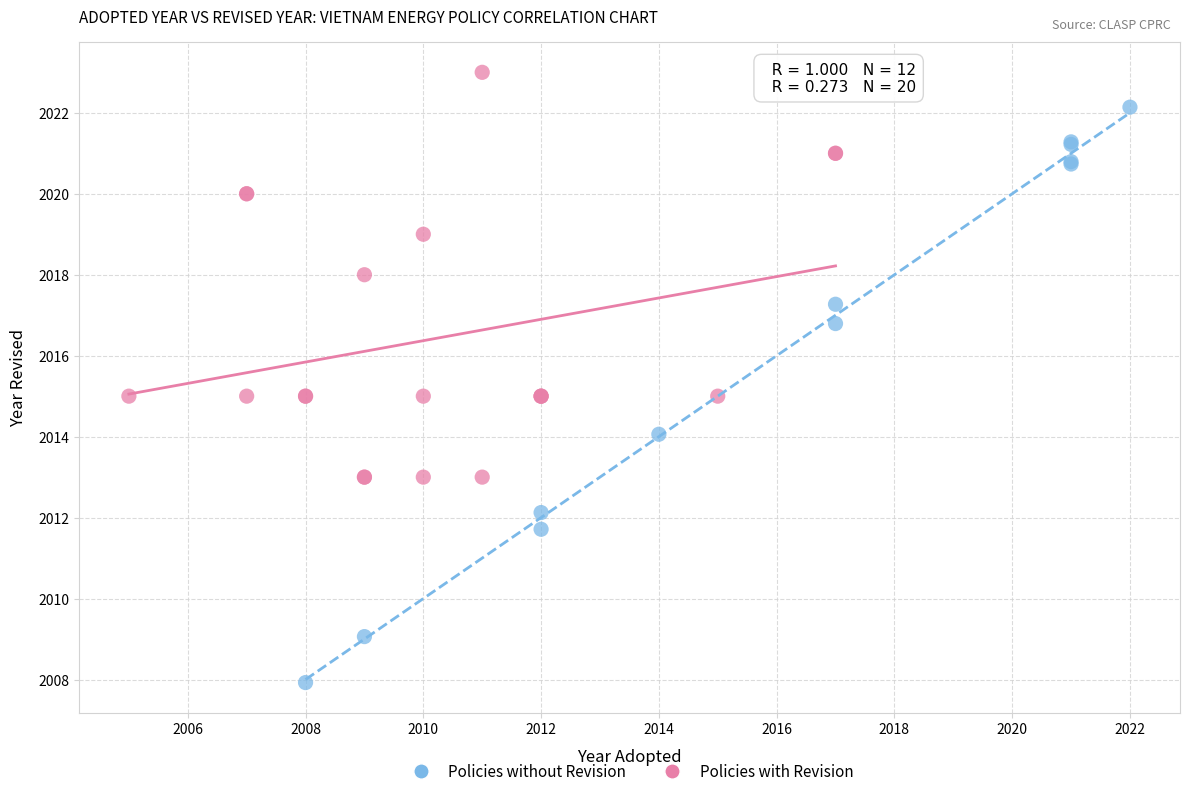

Which series reaches the minimum Y coordinate?

Policies without Revision